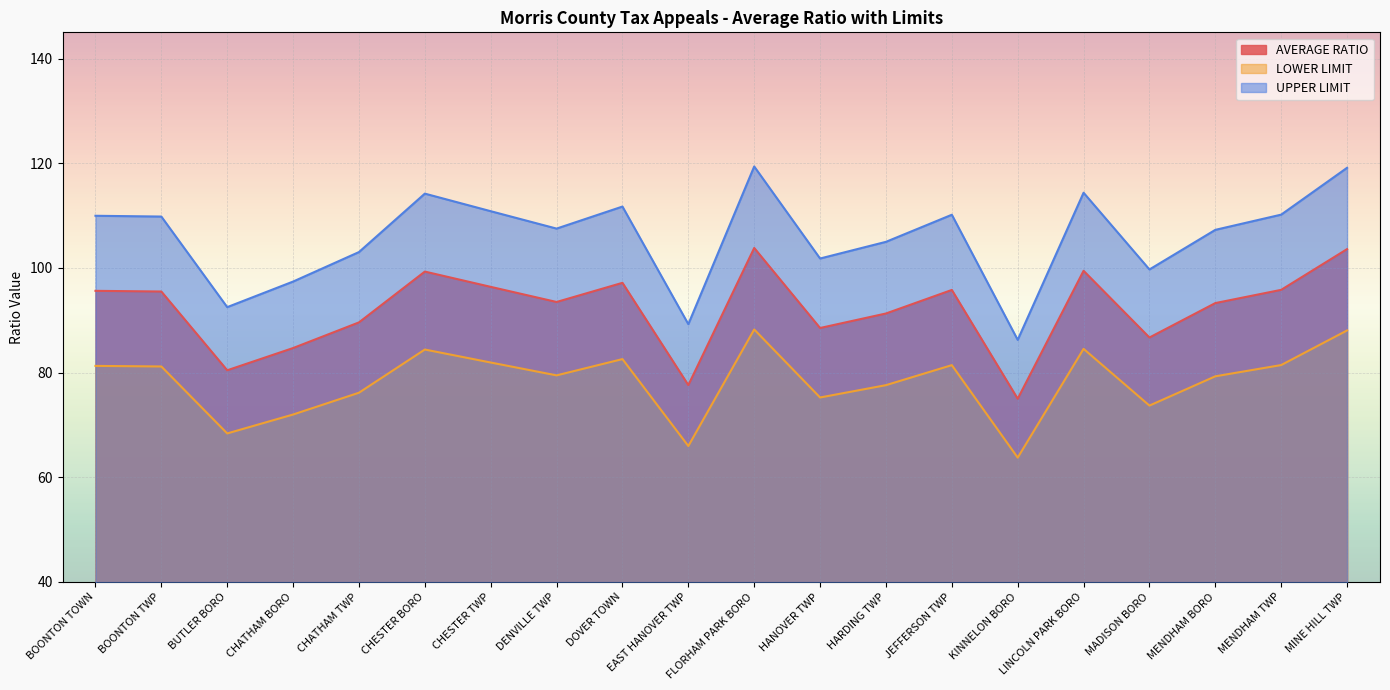

Reading left to right, what are all the values shown in this chart?

AVERAGE RATIO: BOONTON TOWN=95.6	BOONTON TWP=95.5	BUTLER BORO=80.4	CHATHAM BORO=84.7	CHATHAM TWP=89.6	CHESTER BORO=99.3	CHESTER TWP=96.4	DENVILLE TWP=93.5	DOVER TOWN=97.1	EAST HANOVER TWP=77.6	FLORHAM PARK BORO=103.8	HANOVER TWP=88.5	HARDING TWP=91.3	JEFFERSON TWP=95.8	KINNELON BORO=75.0	LINCOLN PARK BORO=99.4	MADISON BORO=86.7	MENDHAM BORO=93.3	MENDHAM TWP=95.8	MINE HILL TWP=103.6
LOWER LIMIT: BOONTON TOWN=81.3	BOONTON TWP=81.2	BUTLER BORO=68.4	CHATHAM BORO=72.0	CHATHAM TWP=76.1	CHESTER BORO=84.4	CHESTER TWP=81.9	DENVILLE TWP=79.5	DOVER TOWN=82.6	EAST HANOVER TWP=66.0	FLORHAM PARK BORO=88.2	HANOVER TWP=75.2	HARDING TWP=77.6	JEFFERSON TWP=81.4	KINNELON BORO=63.7	LINCOLN PARK BORO=84.5	MADISON BORO=73.7	MENDHAM BORO=79.3	MENDHAM TWP=81.4	MINE HILL TWP=88.0
UPPER LIMIT: BOONTON TOWN=110.0	BOONTON TWP=109.8	BUTLER BORO=92.5	CHATHAM BORO=97.4	CHATHAM TWP=103.0	CHESTER BORO=114.2	CHESTER TWP=110.8	DENVILLE TWP=107.5	DOVER TOWN=111.7	EAST HANOVER TWP=89.2	FLORHAM PARK BORO=119.4	HANOVER TWP=101.8	HARDING TWP=105.0	JEFFERSON TWP=110.1	KINNELON BORO=86.2	LINCOLN PARK BORO=114.4	MADISON BORO=99.7	MENDHAM BORO=107.3	MENDHAM TWP=110.2	MINE HILL TWP=119.1